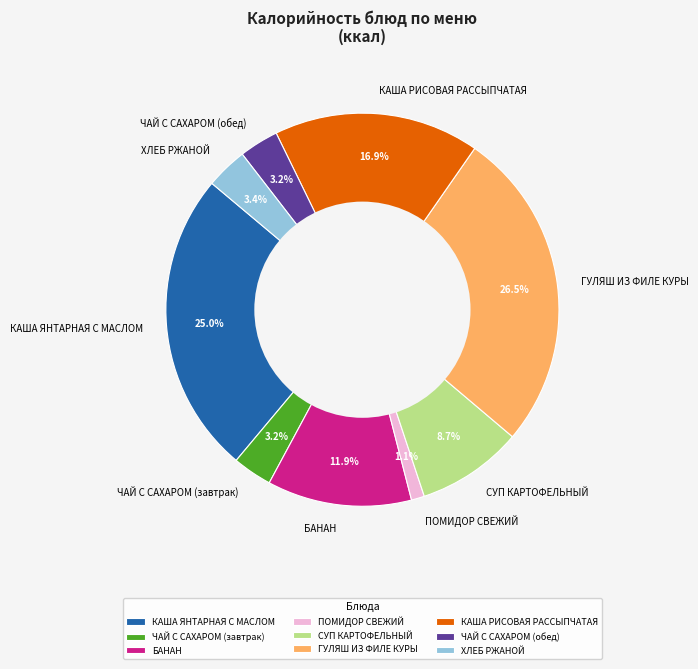

Does ЧАЙ С САХАРОМ (завтрак) represent more than half of the total?

No